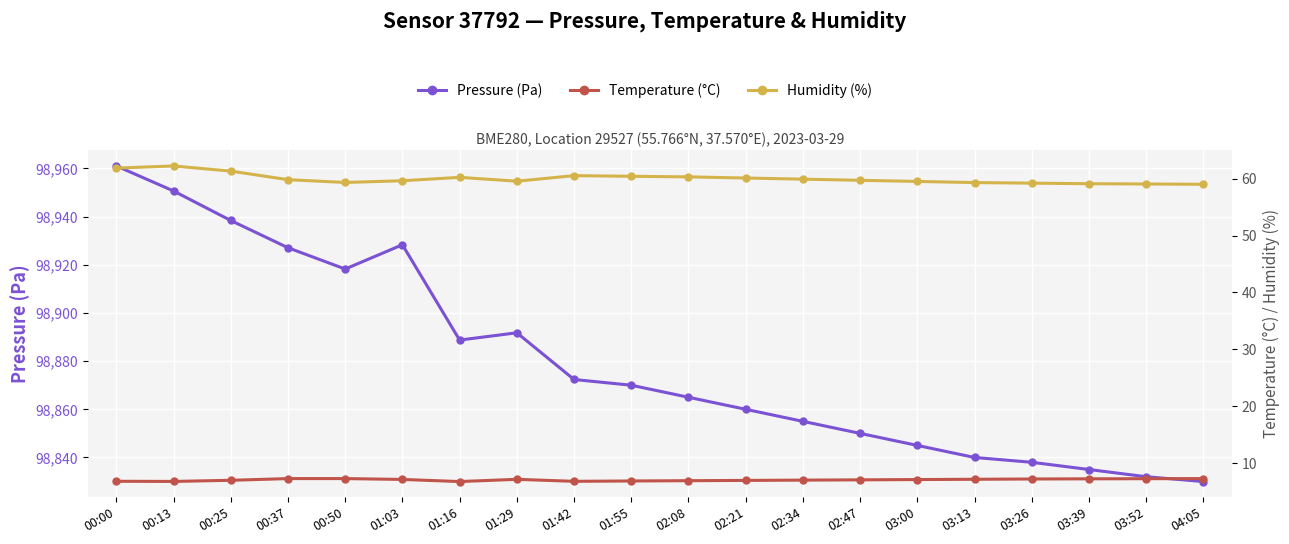

What are all the series names shown in the legend?

Pressure (Pa), Temperature (°C), Humidity (%)